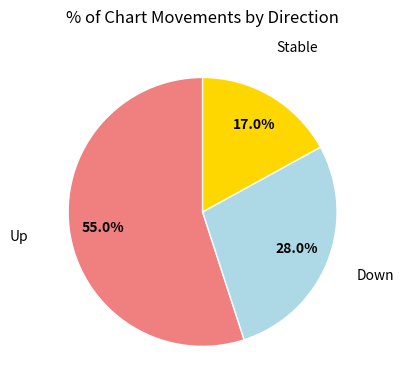

What portion of the pie excludes Down?

72.0%